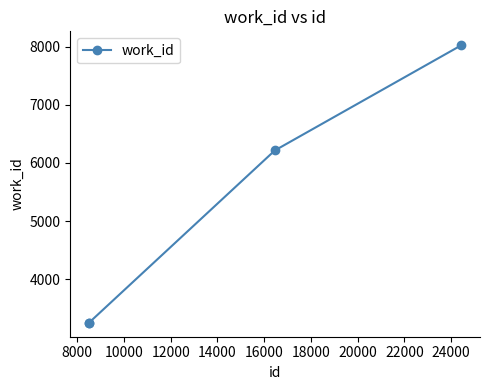

True or false: there are more than 1 points higher than both neighbors.

False